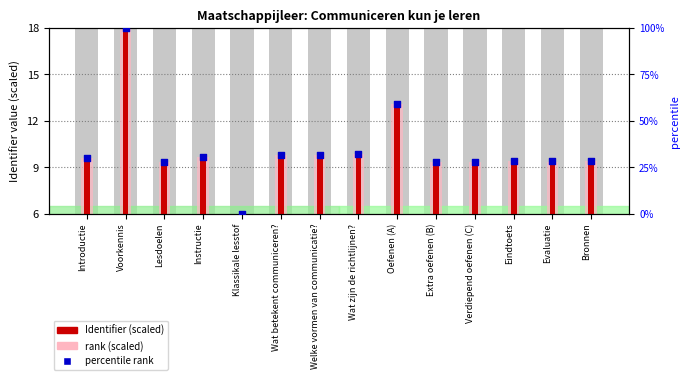

At how many categories does at least one series exceed 97?

1